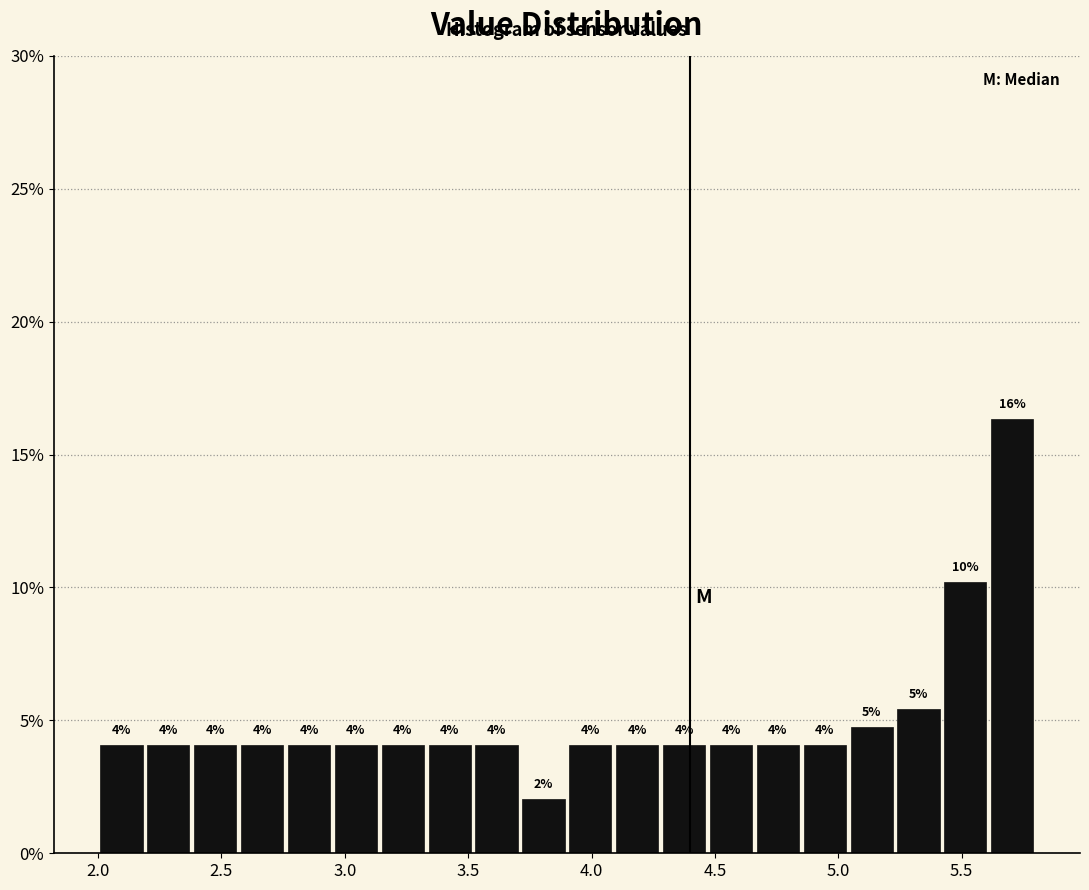

Read against the x-axis, roughly where is the centre of the tallest bar?

5.70